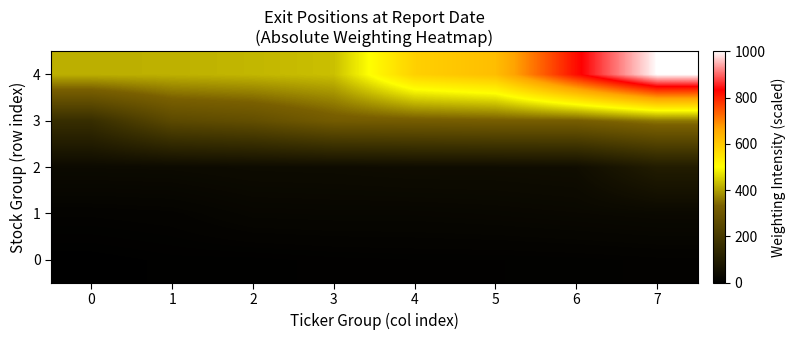

What is the greatest value displayed?

1000.0